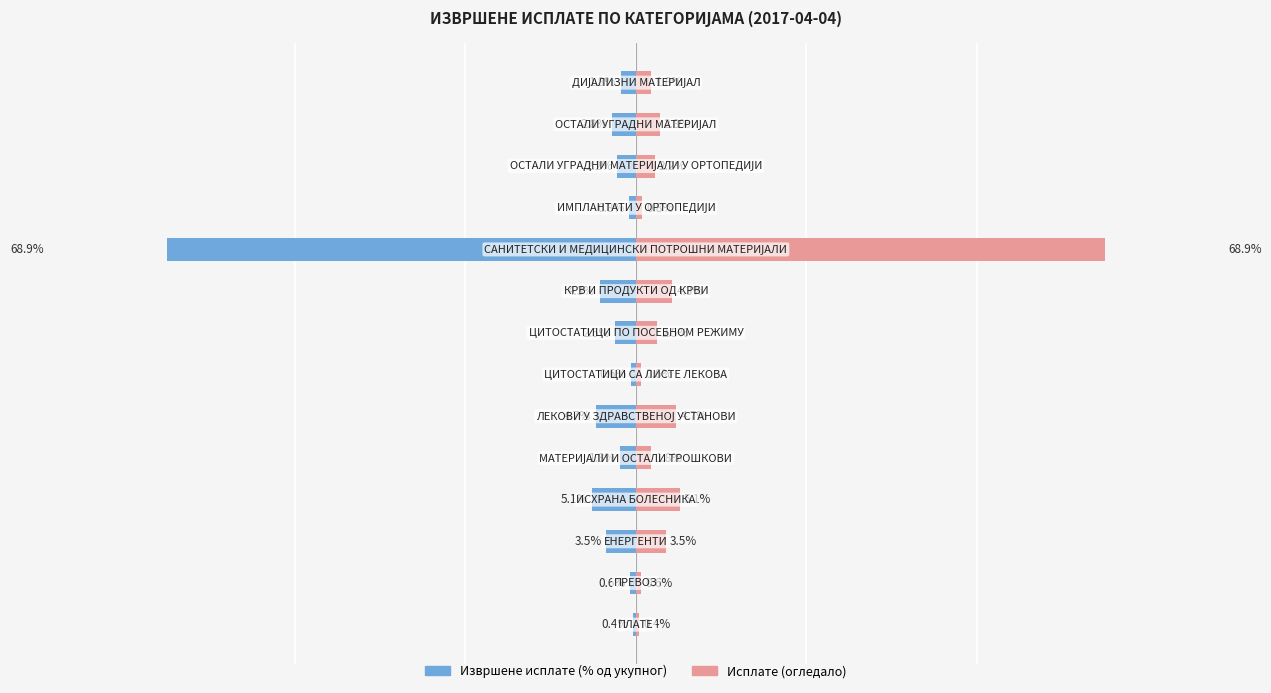

How many groups of bars are there?

14